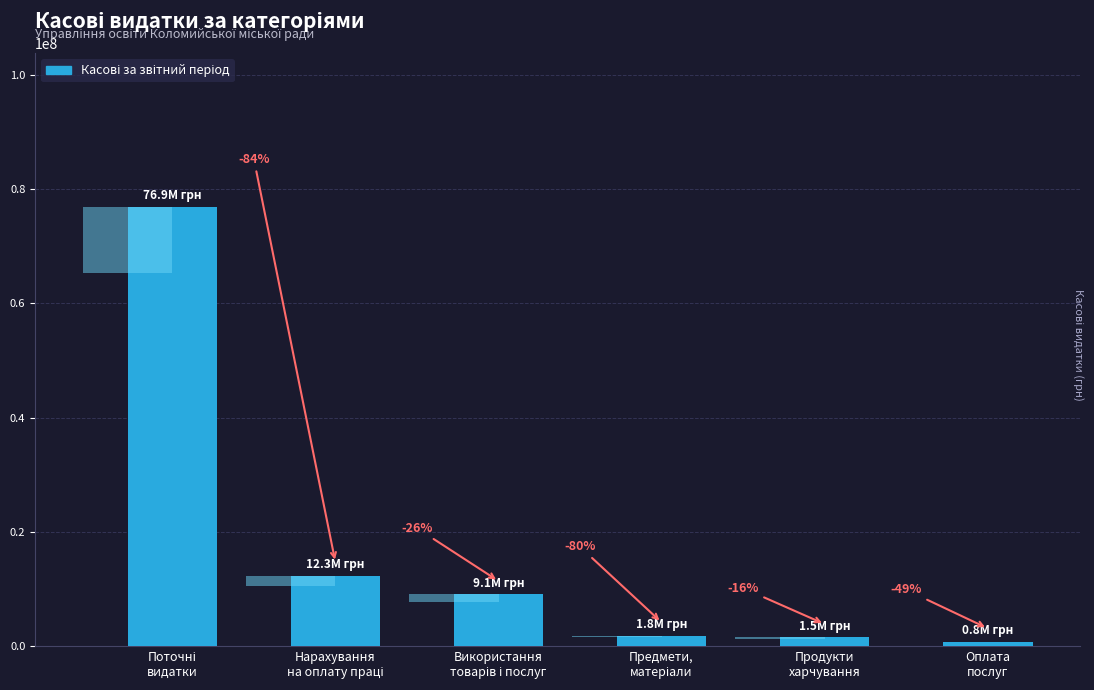

What is the minimum value shown in the chart?

776903.4